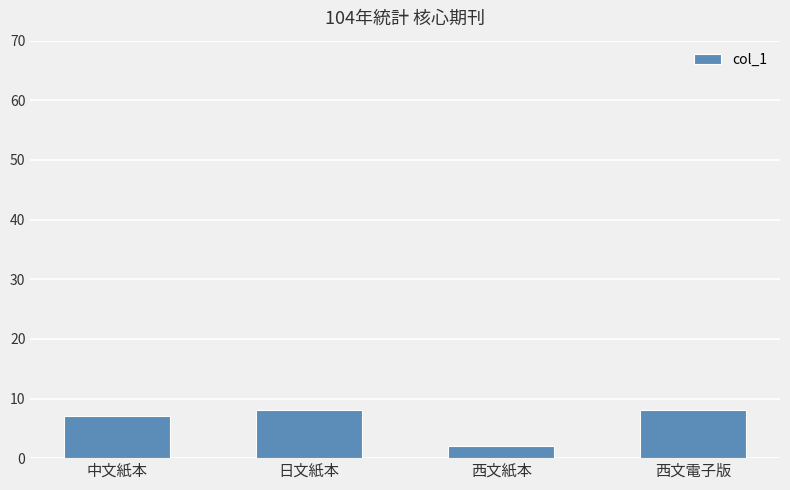

Reading right to left, extract all data points from this chart.

西文電子版=8	西文紙本=2	日文紙本=8	中文紙本=7